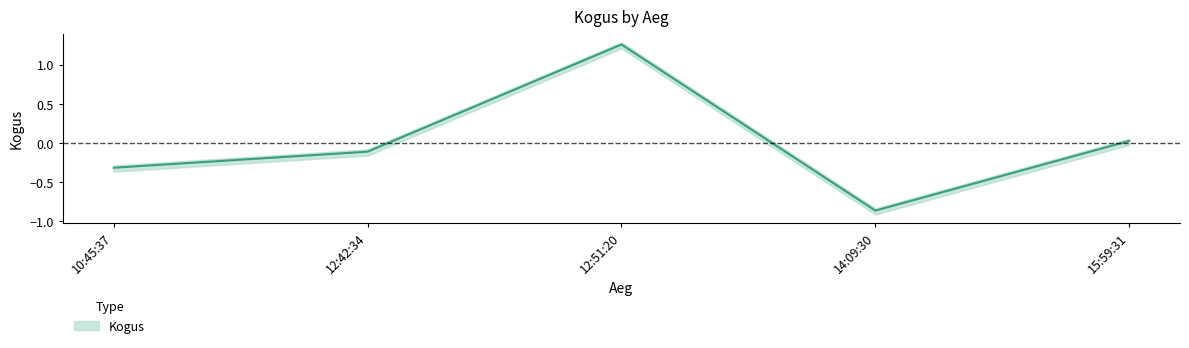

What is the label of the 2nd point from the left?

12:42:34